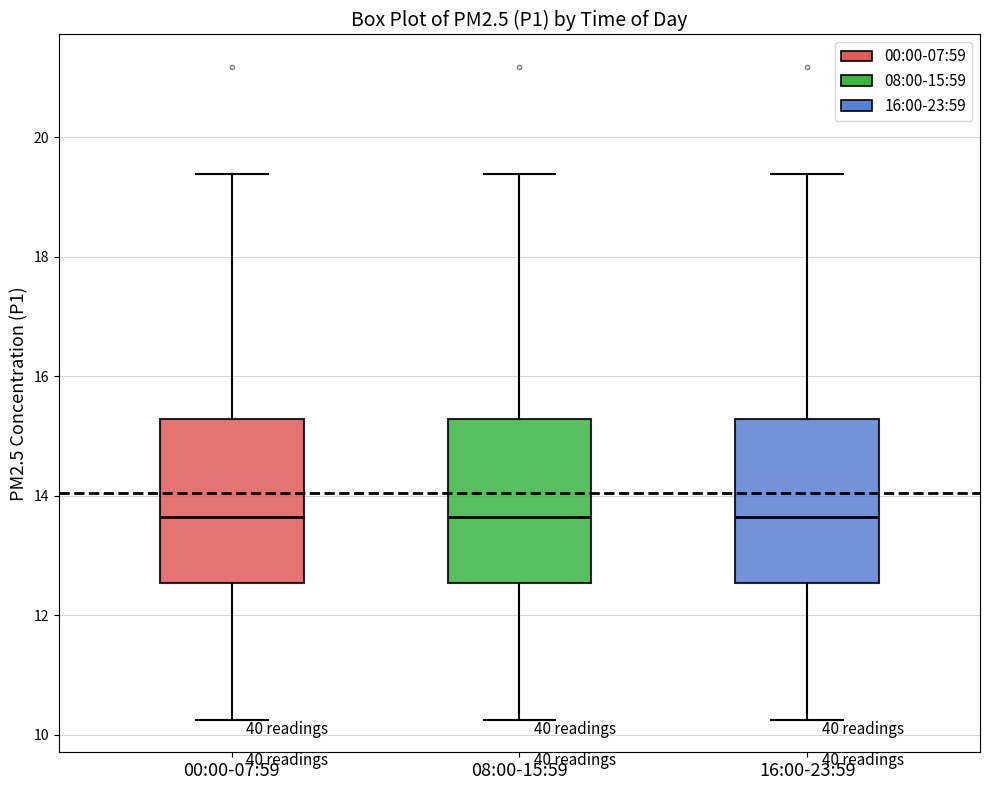

Reading left to right, read every box against the y-axis: the position of its median line, the range the box covers, and the ends of its whiskers. The values are not printed on the chart, so give them approximately, as read against the axis.

00:00-07:59: median 13.6, box 12.6 to 15.2, whiskers 10.2 to 19.4
08:00-15:59: median 13.6, box 12.6 to 15.2, whiskers 10.2 to 19.4
16:00-23:59: median 13.6, box 12.6 to 15.2, whiskers 10.2 to 19.4